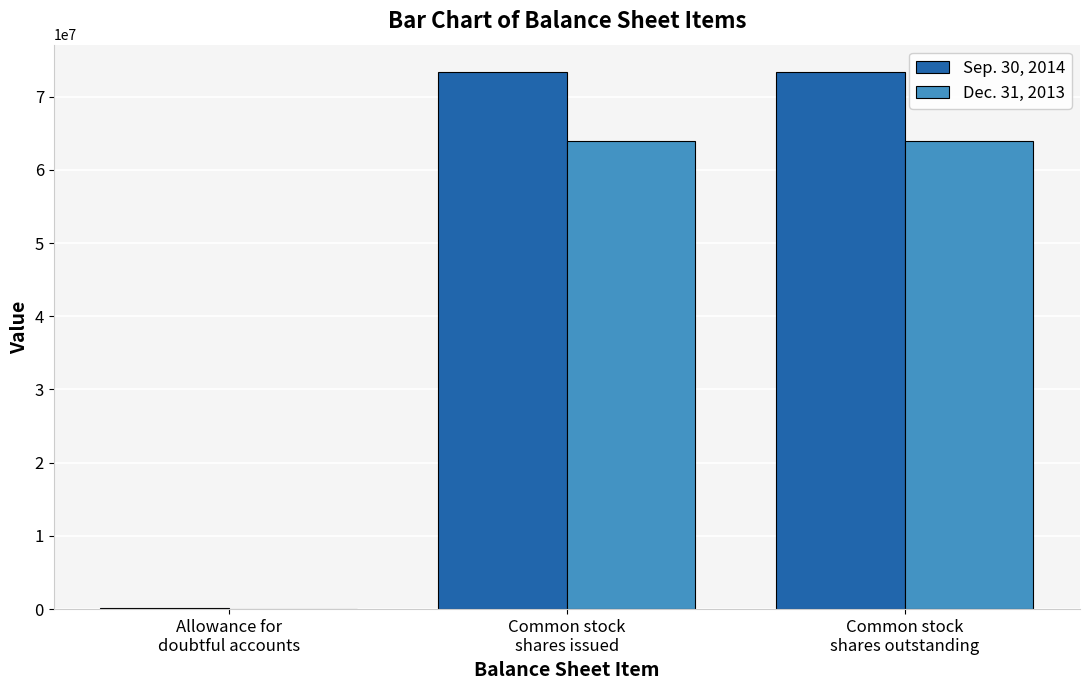

Which series has the largest total across all categories?

Sep. 30, 2014